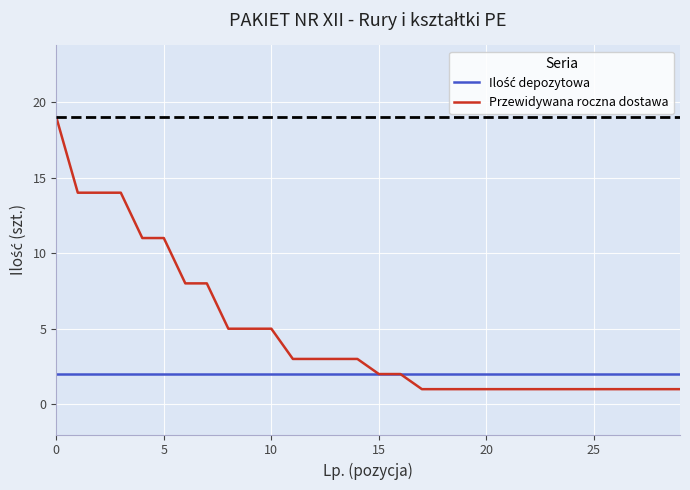

Which series has the widest spread of values?

Przewidywana roczna dostawa